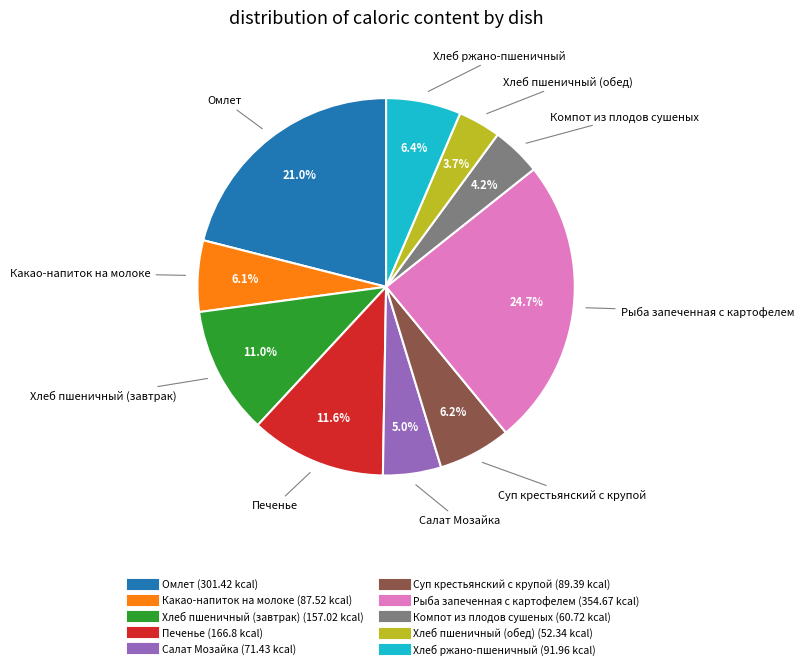

To the nearest percent, what is the difference between the largest and smallest slice percentages?

21%